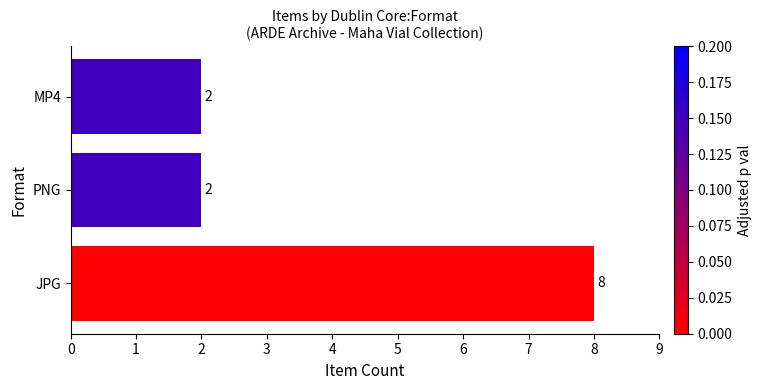

Reading top to bottom, list all the values displayed in this chart.

MP4=2	PNG=2	JPG=8